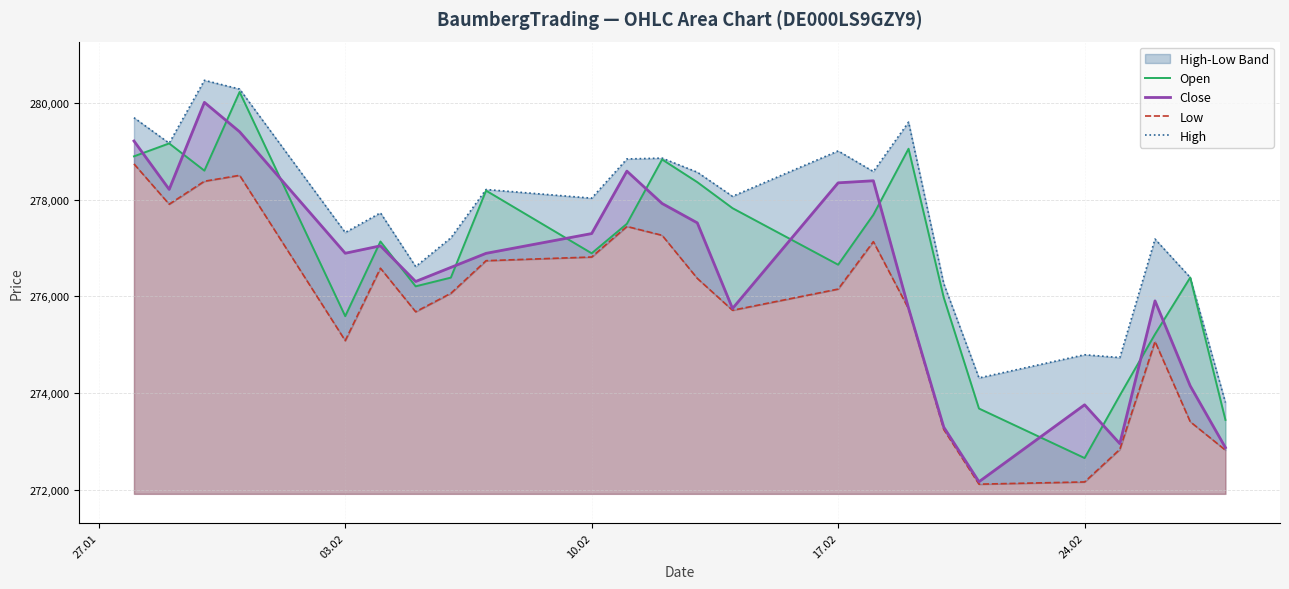

True or false: Close and Low intersect in this chart.

False